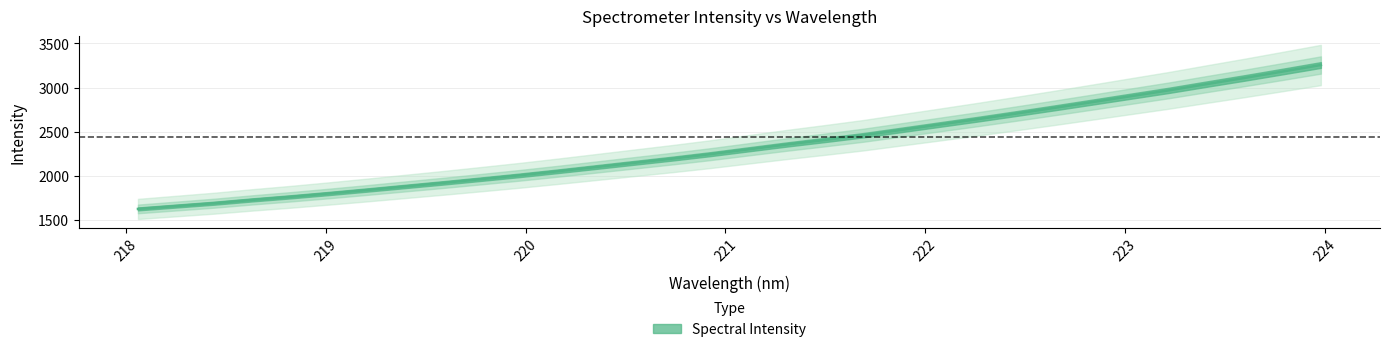

At which label does the data first exceed 2303?

221.1174